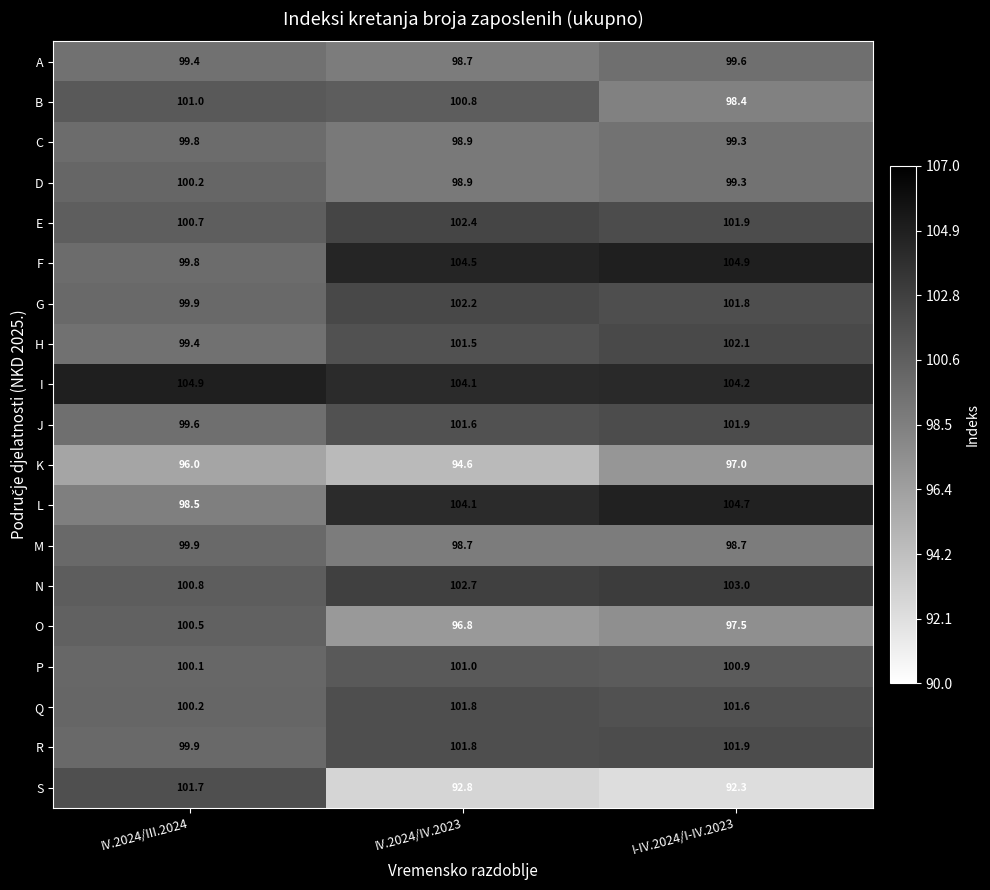

Which series has the largest total across all categories?

I